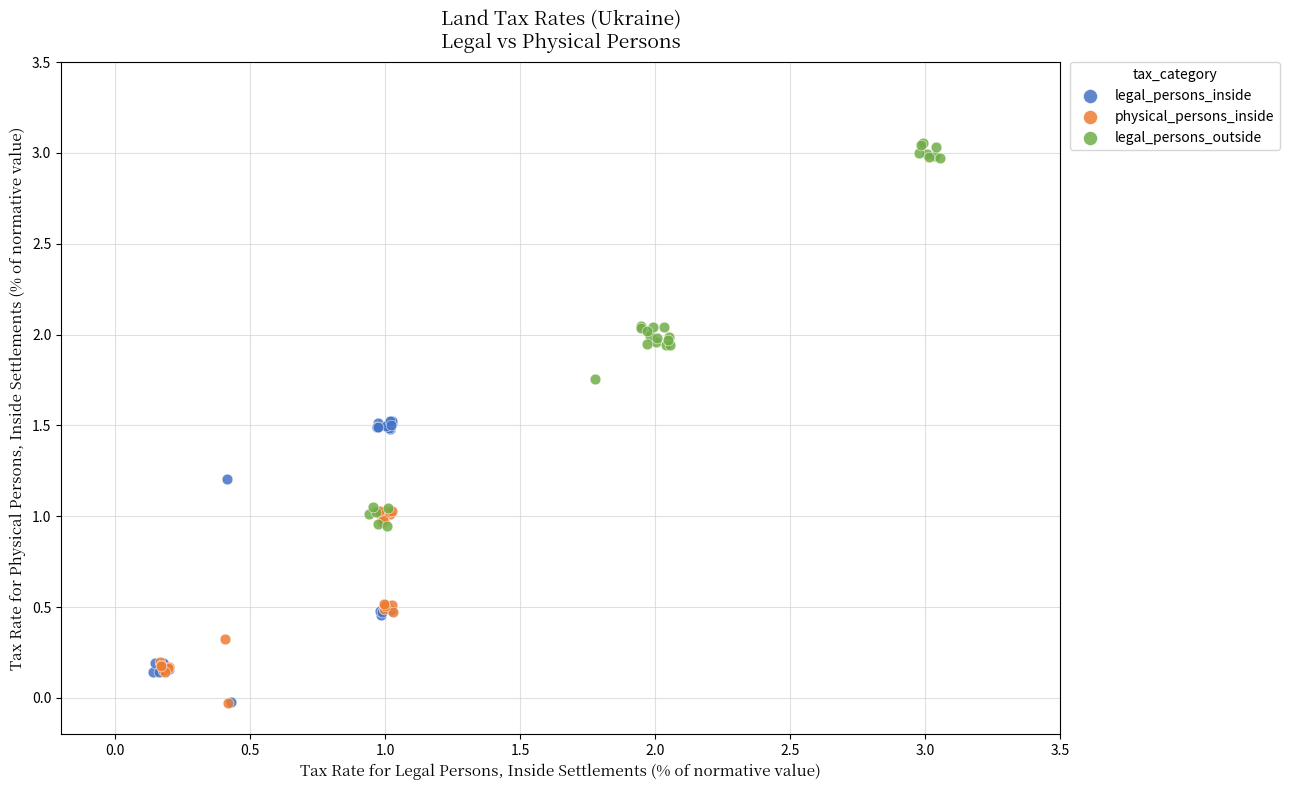

Which series contains the highest Y value?

legal_persons_outside